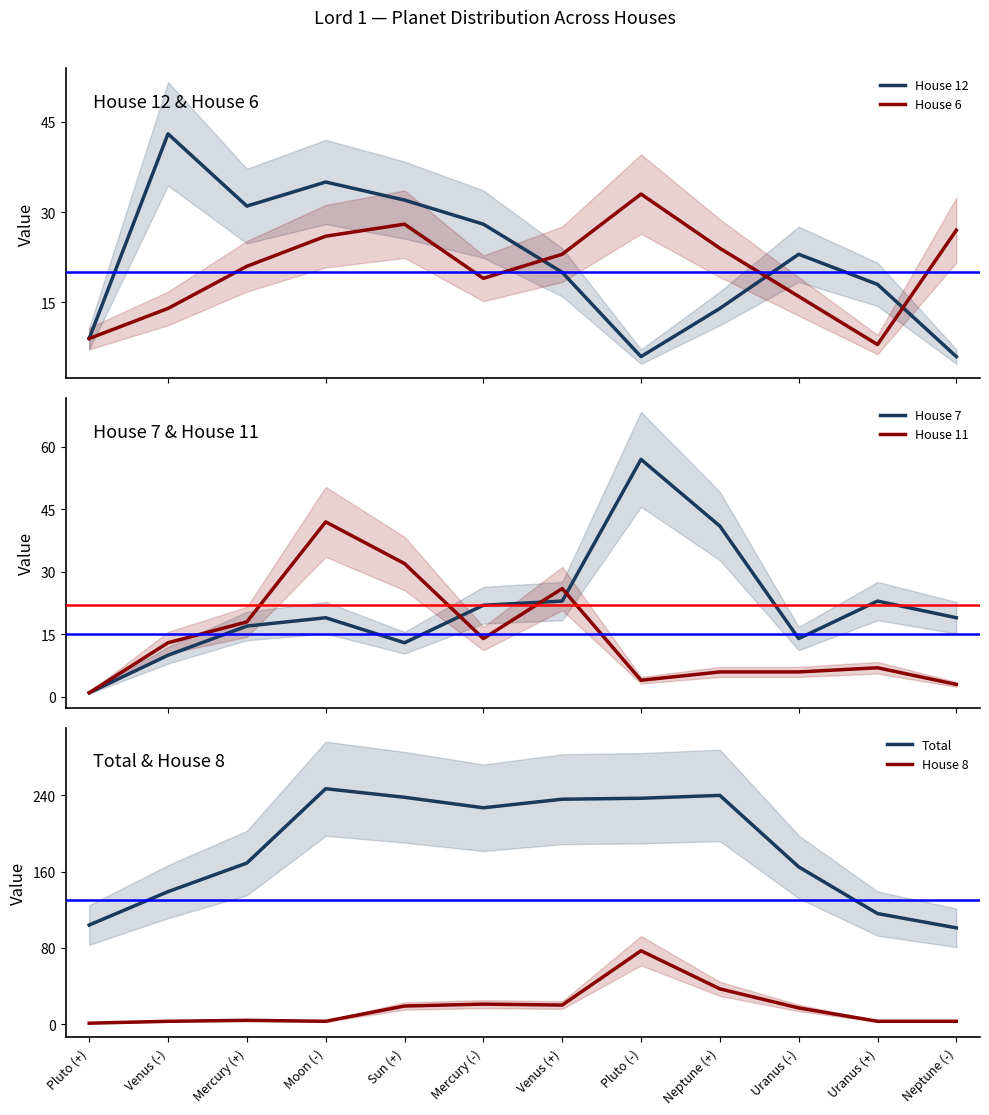

Reading left to right, extract all data points from this chart.

House 12: Pluto (+)=9	Venus (-)=43	Mercury (+)=31	Moon (-)=35	Sun (+)=32	Mercury (-)=28	Venus (+)=20	Pluto (-)=6	Neptune (+)=14	Uranus (-)=23	Uranus (+)=18	Neptune (-)=6
House 6: Pluto (+)=9	Venus (-)=14	Mercury (+)=21	Moon (-)=26	Sun (+)=28	Mercury (-)=19	Venus (+)=23	Pluto (-)=33	Neptune (+)=24	Uranus (-)=16	Uranus (+)=8	Neptune (-)=27
House 7: Pluto (+)=1	Venus (-)=10	Mercury (+)=17	Moon (-)=19	Sun (+)=13	Mercury (-)=22	Venus (+)=23	Pluto (-)=57	Neptune (+)=41	Uranus (-)=14	Uranus (+)=23	Neptune (-)=19
House 11: Pluto (+)=1	Venus (-)=13	Mercury (+)=18	Moon (-)=42	Sun (+)=32	Mercury (-)=14	Venus (+)=26	Pluto (-)=4	Neptune (+)=6	Uranus (-)=6	Uranus (+)=7	Neptune (-)=3
Total: Pluto (+)=104	Venus (-)=139	Mercury (+)=169	Moon (-)=247	Sun (+)=238	Mercury (-)=227	Venus (+)=236	Pluto (-)=237	Neptune (+)=240	Uranus (-)=165	Uranus (+)=116	Neptune (-)=101
House 8: Pluto (+)=1	Venus (-)=3	Mercury (+)=4	Moon (-)=3	Sun (+)=19	Mercury (-)=21	Venus (+)=20	Pluto (-)=77	Neptune (+)=37	Uranus (-)=17	Uranus (+)=3	Neptune (-)=3